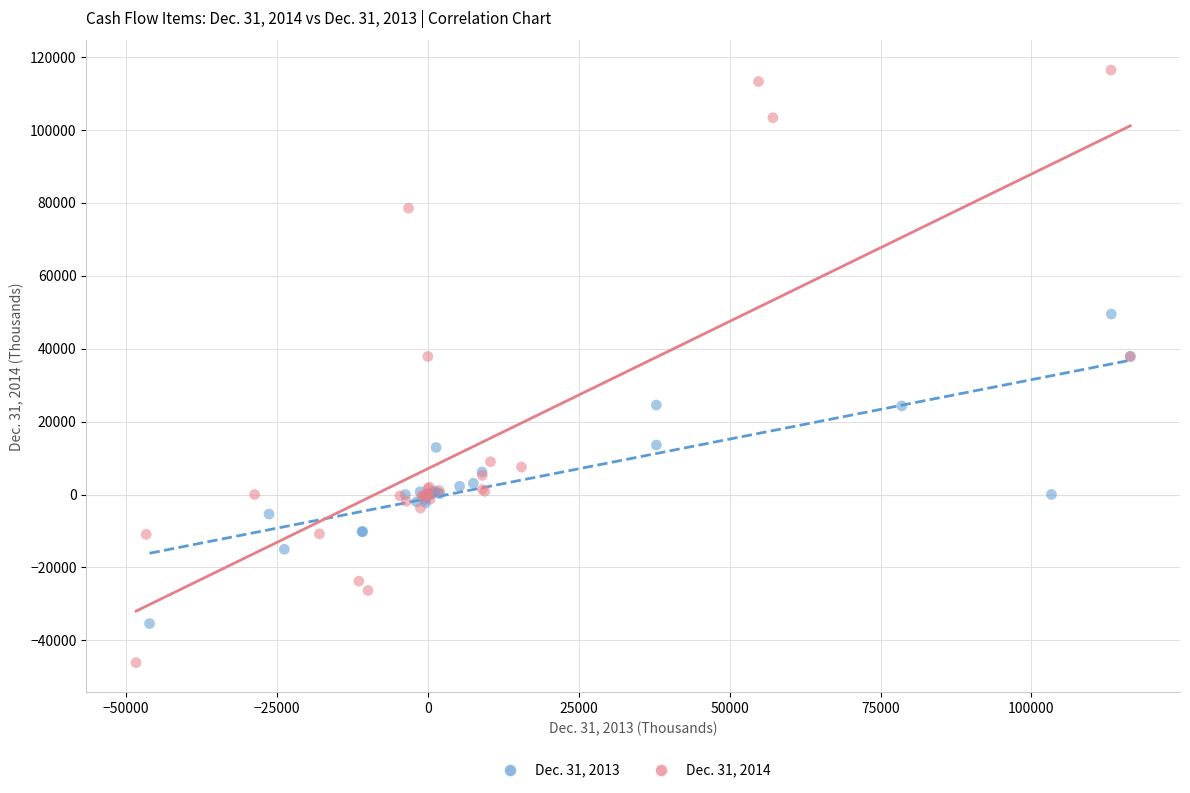

Which series contains the highest Y value?

Dec. 31, 2014